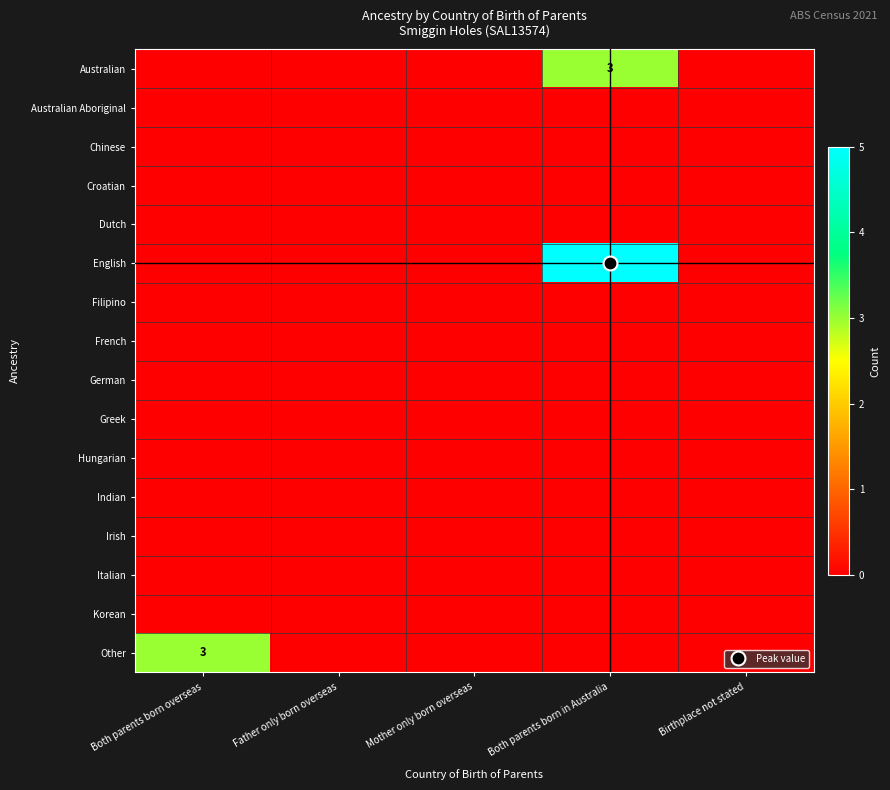

Which series changed the most between Both parents born overseas and Birthplace not stated?

Other